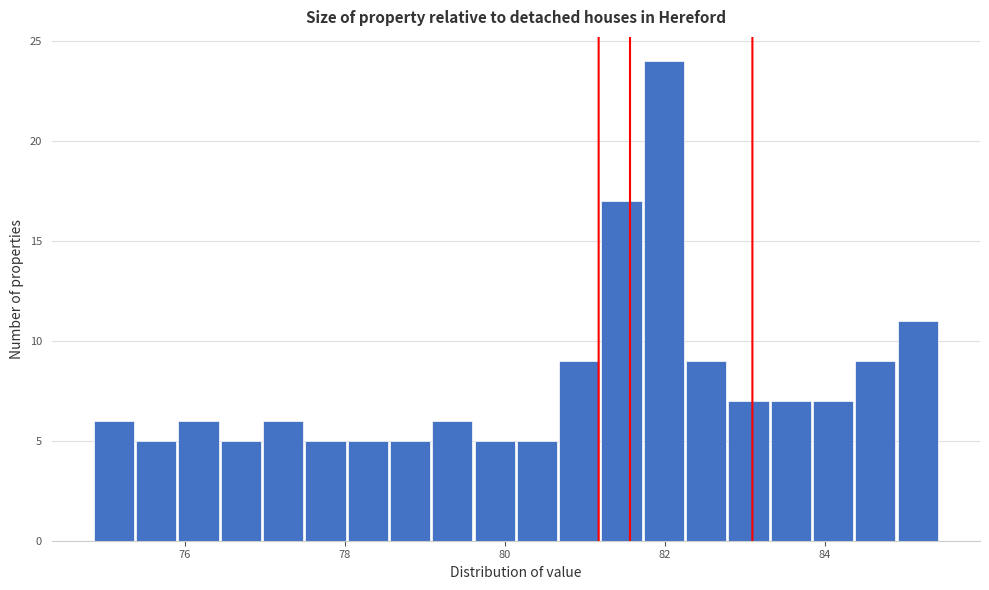

Read against the x-axis, roughly where is the centre of the tallest bar?

82.0